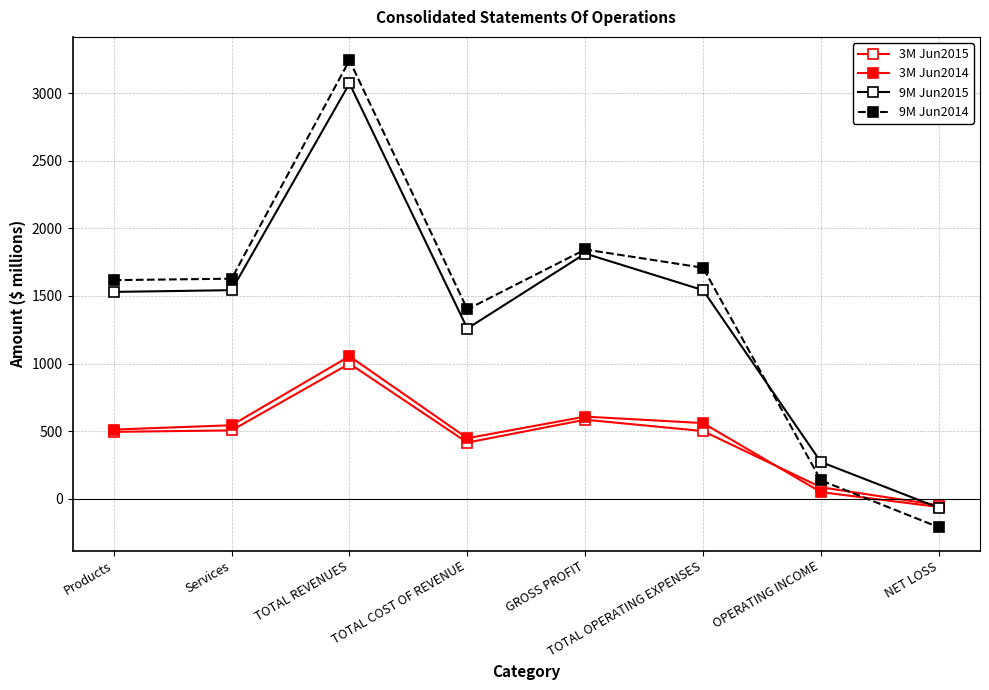

How many negative values does the 9M Jun2015 series have?

1